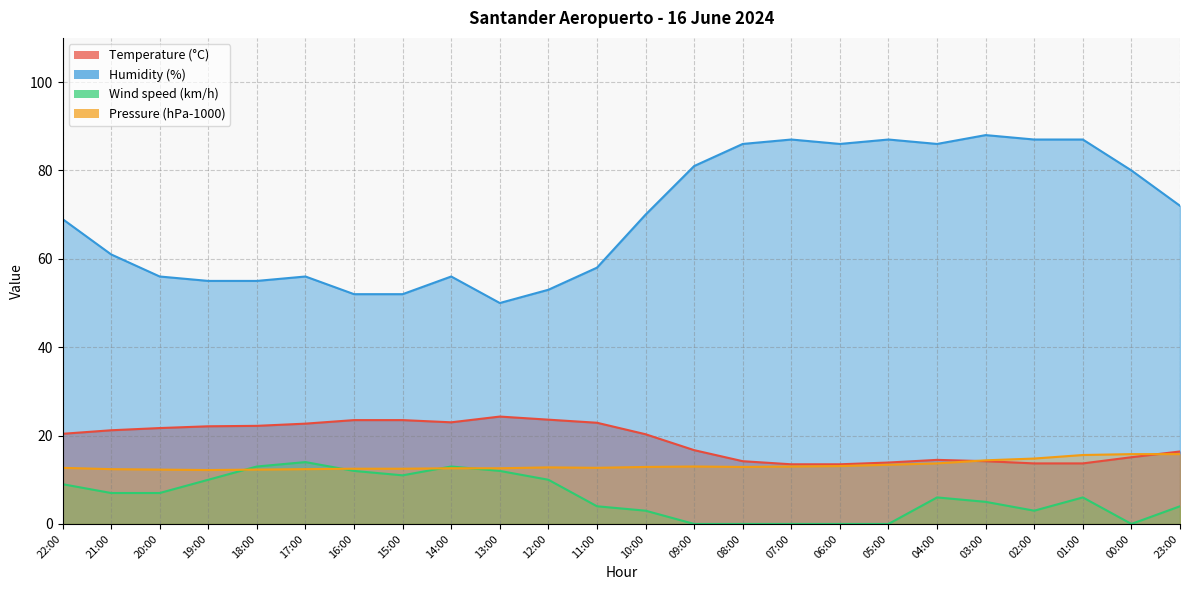

List the series in order of their peak value, lowest first.

Wind speed (km/h), Pressure (hPa-1000), Temperature (°C), Humidity (%)